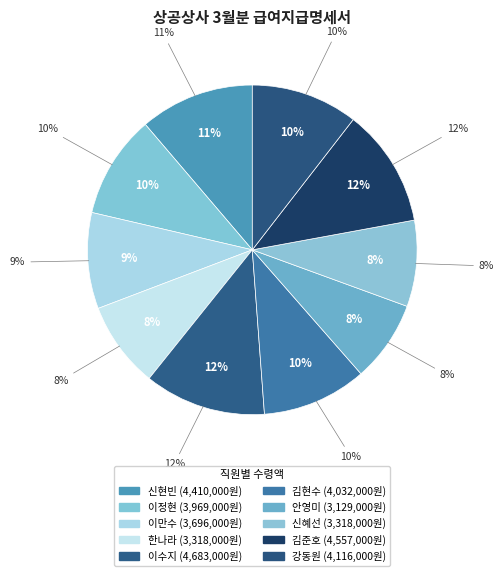

Is there a majority slice in this chart?

No